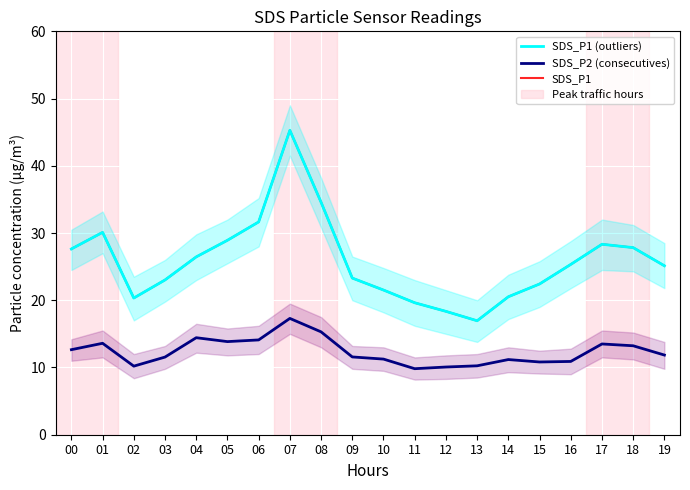

Rank the series at 01 from lowest to highest value.

SDS_P2 (consecutives), SDS_P1 (outliers), SDS_P1